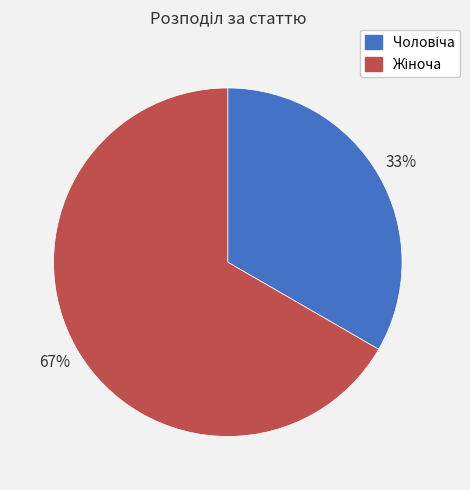

To the nearest percent, what is the average slice percentage?

50%